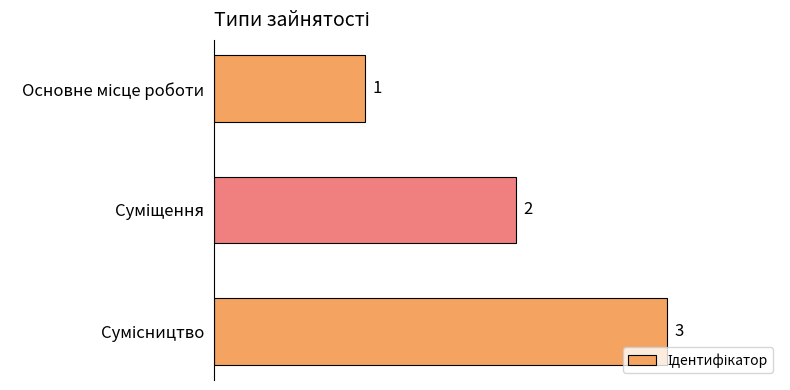

How many values are between 1 and 3?

3